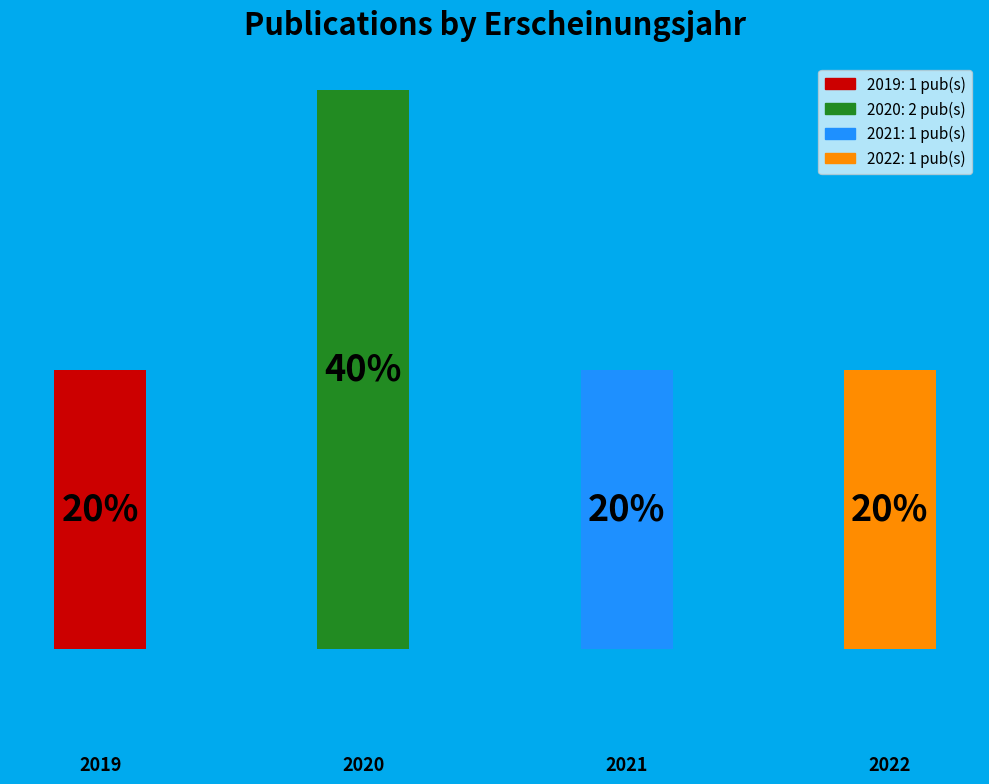

Are the bars horizontal?

No